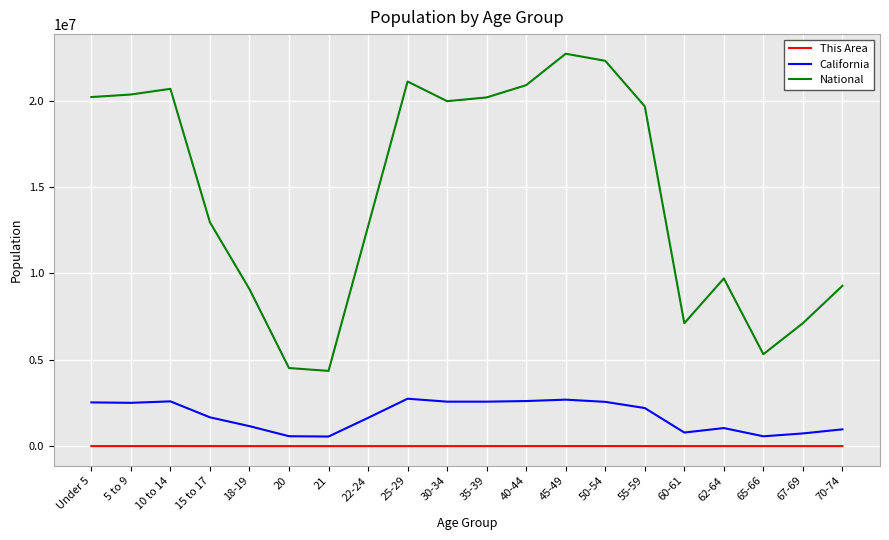

Where is National nearest to the value 13531442?

15 to 17